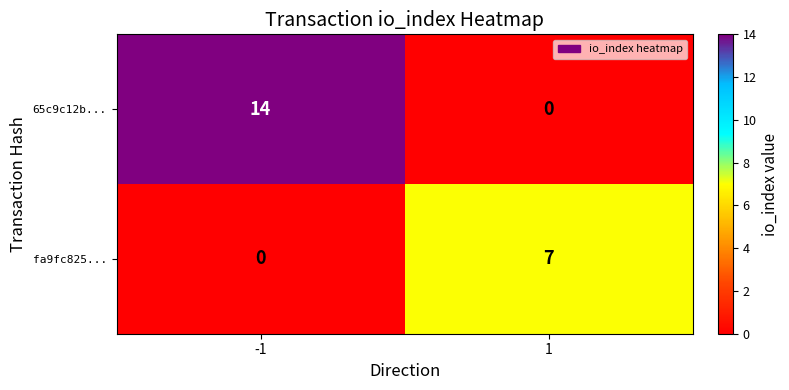

Which series changed the most between -1 and 1?

65c9c12b...